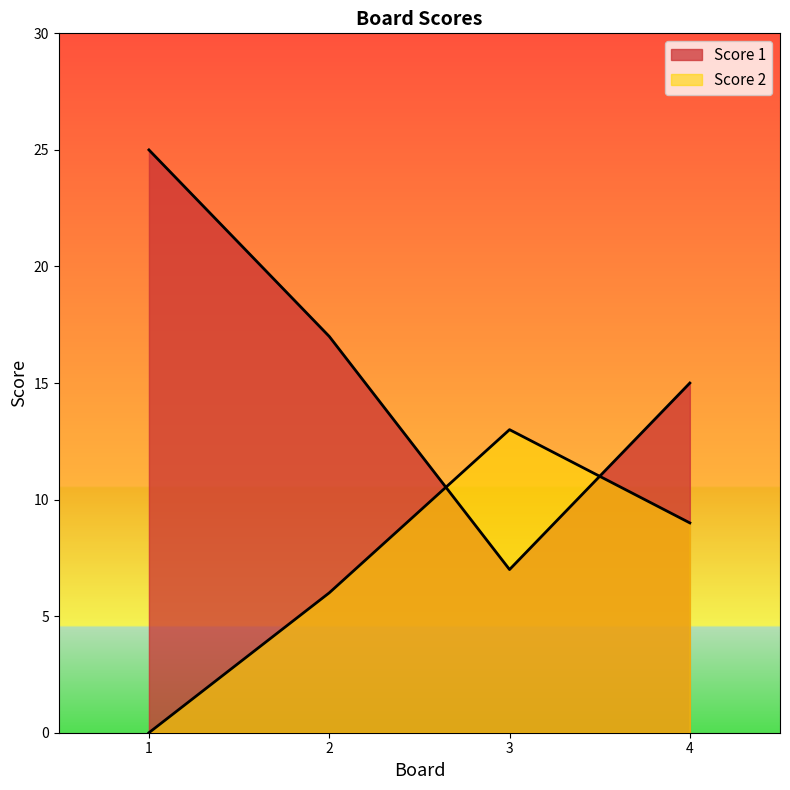

The value of Score 2 at 1 is -4. True or false?

False